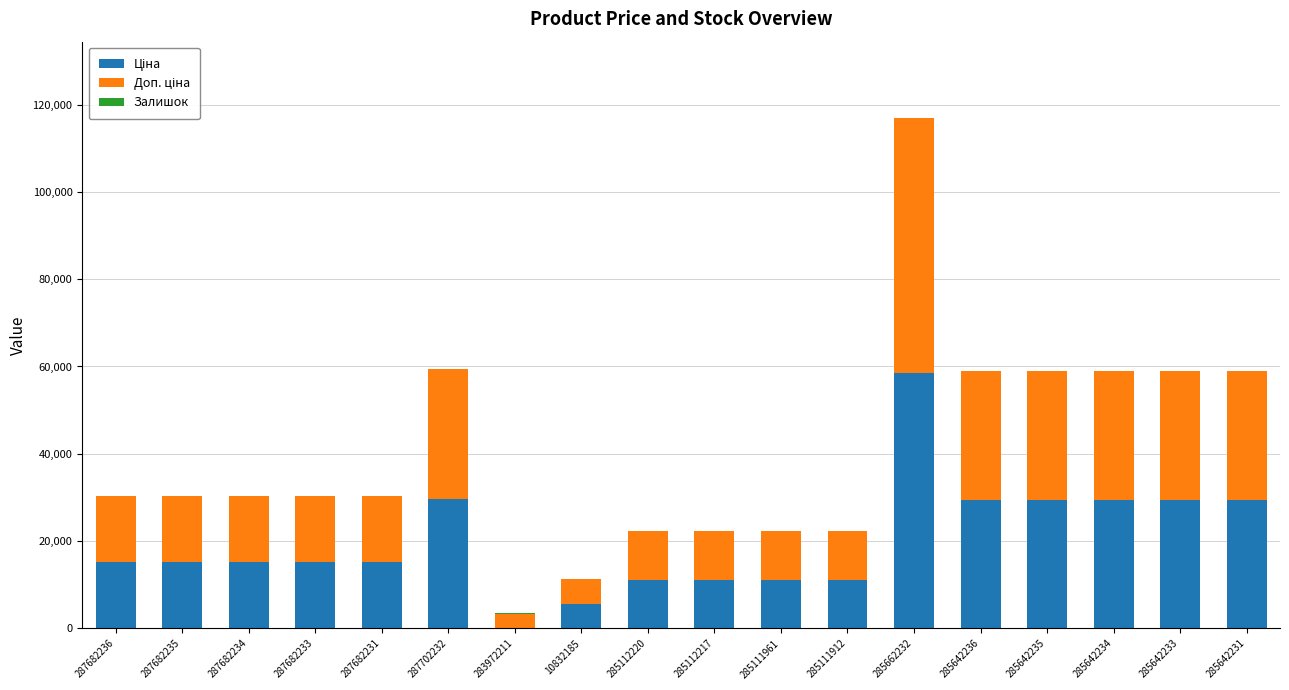

At which category is the sum across all series the highest?

285662232